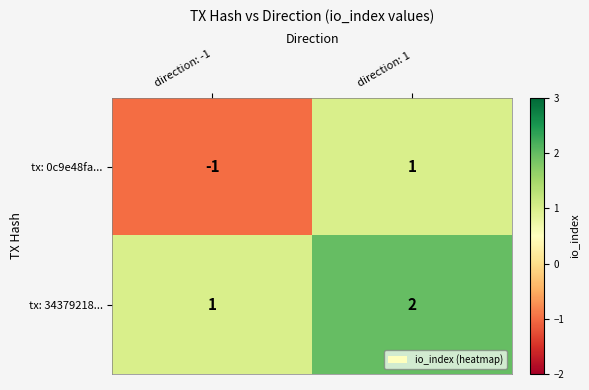

What is the sum of all tx: 34379218... values?

3